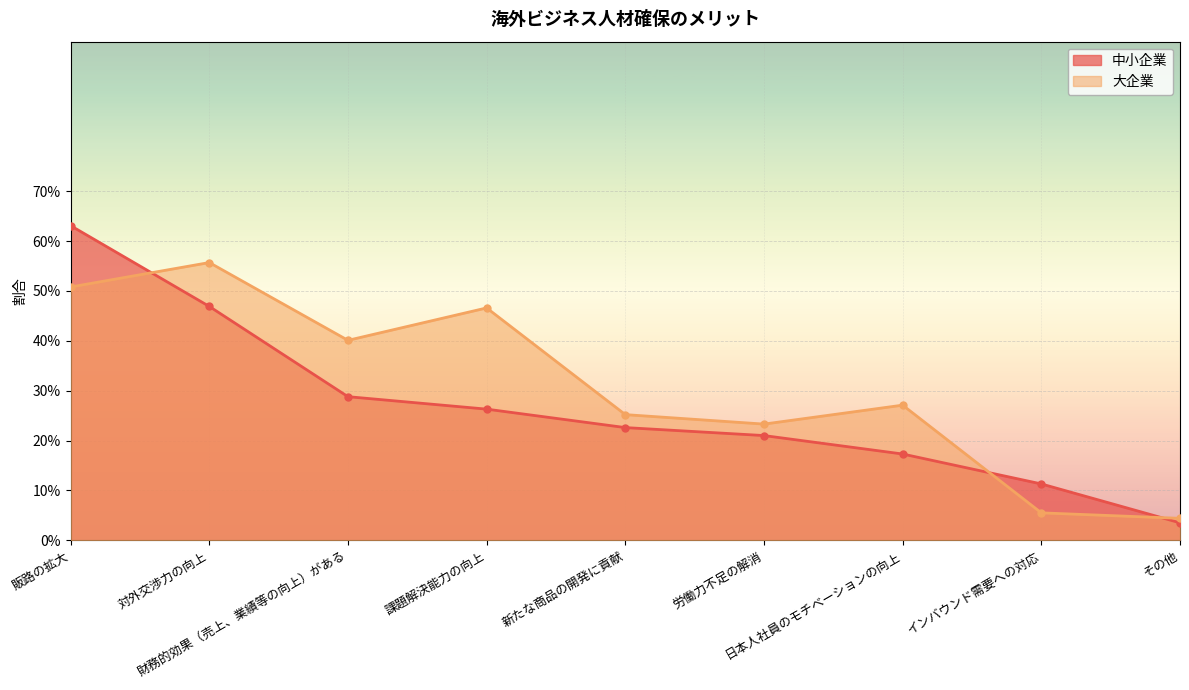

What are all the series names shown in the legend?

中小企業, 大企業